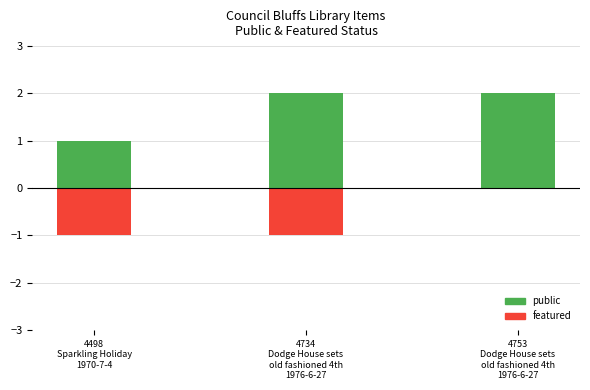

How many featured values are between -1 and 0?

3